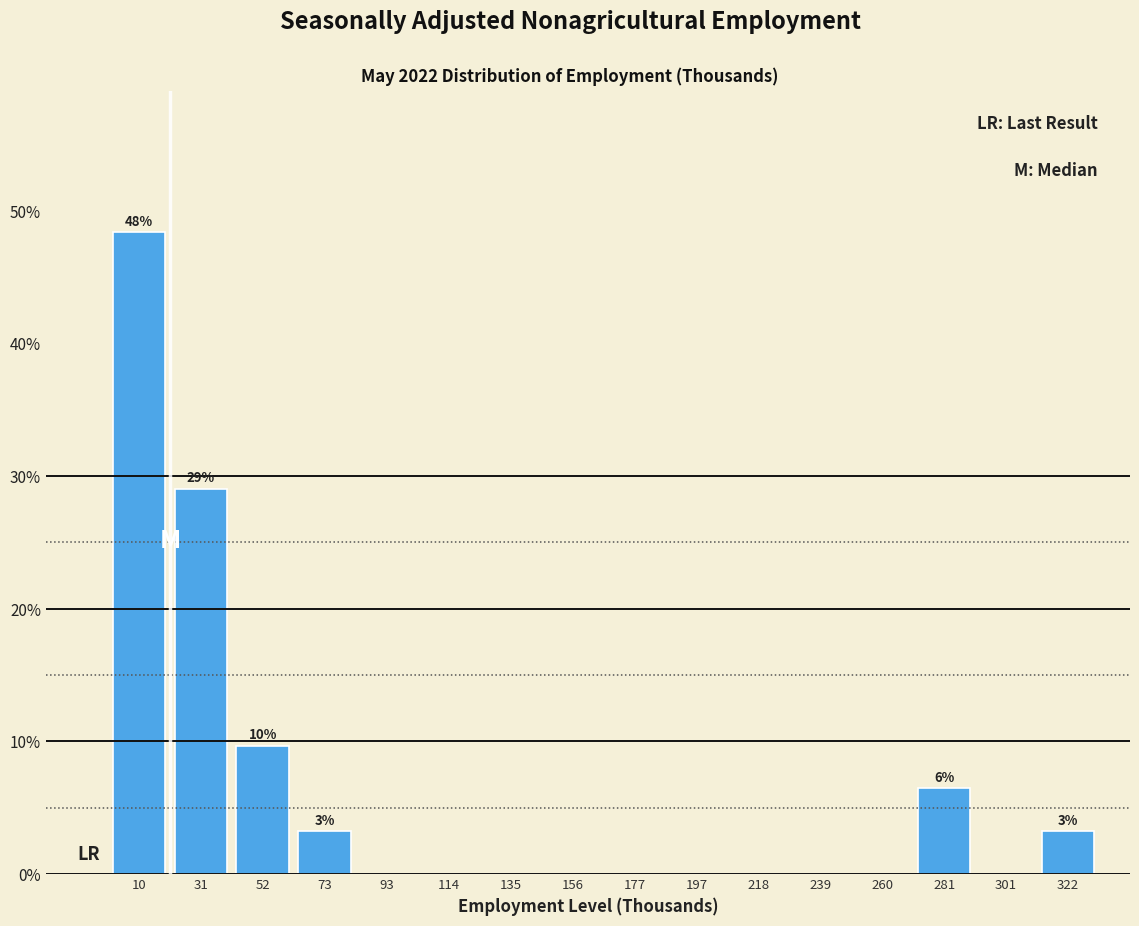

Over which range of the x-axis is the bar tallest?

0 to 20